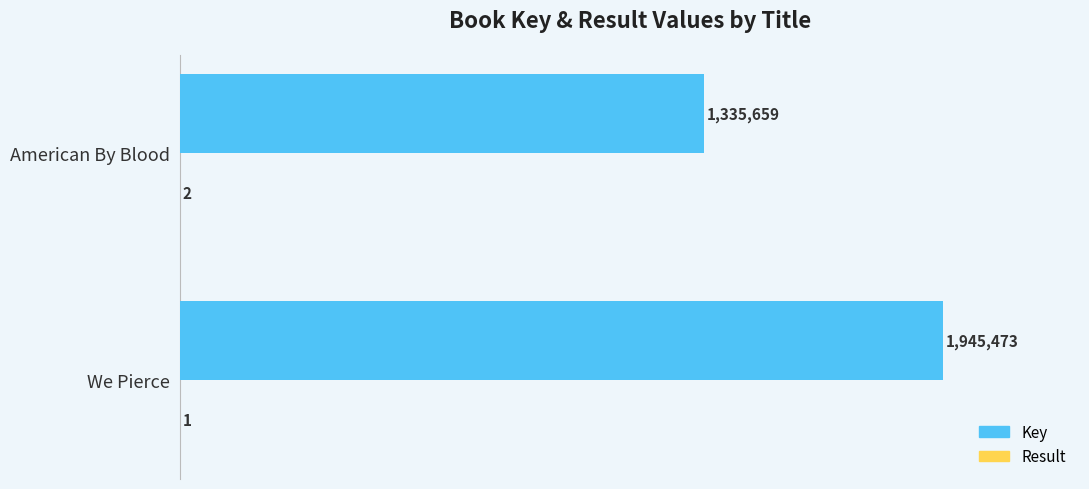

Which series has the largest total across all categories?

Key